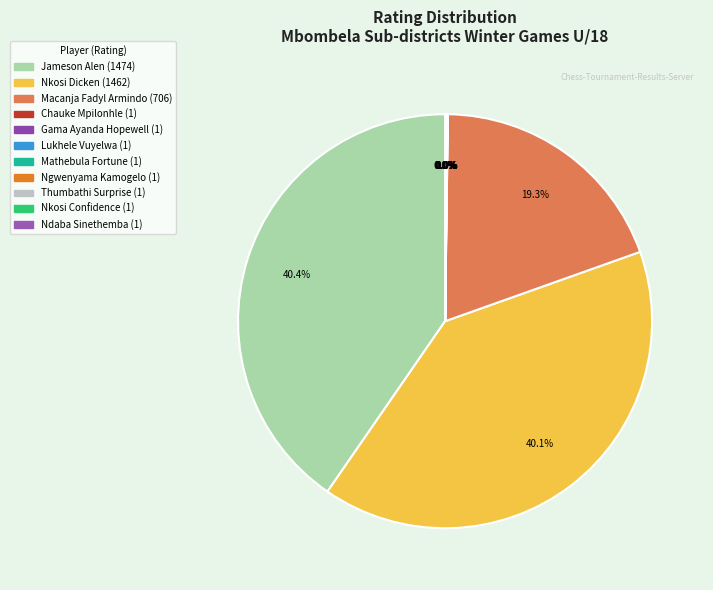

Which slice is the largest?

Jameson Alen